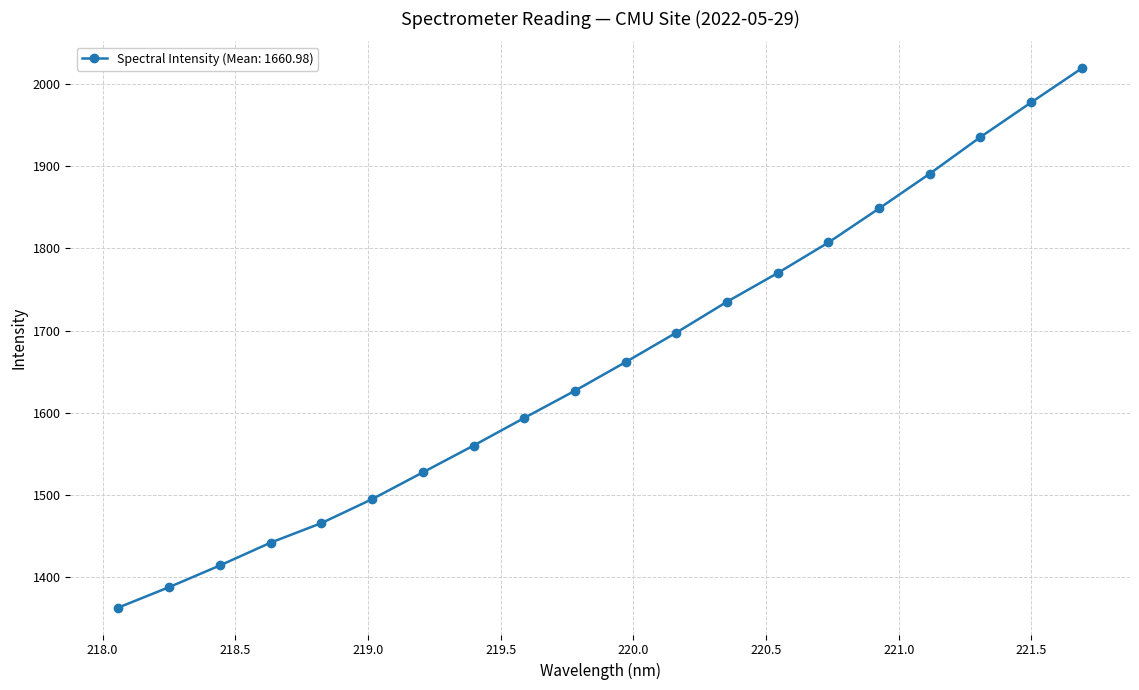

What is the smallest value displayed?

1363.1